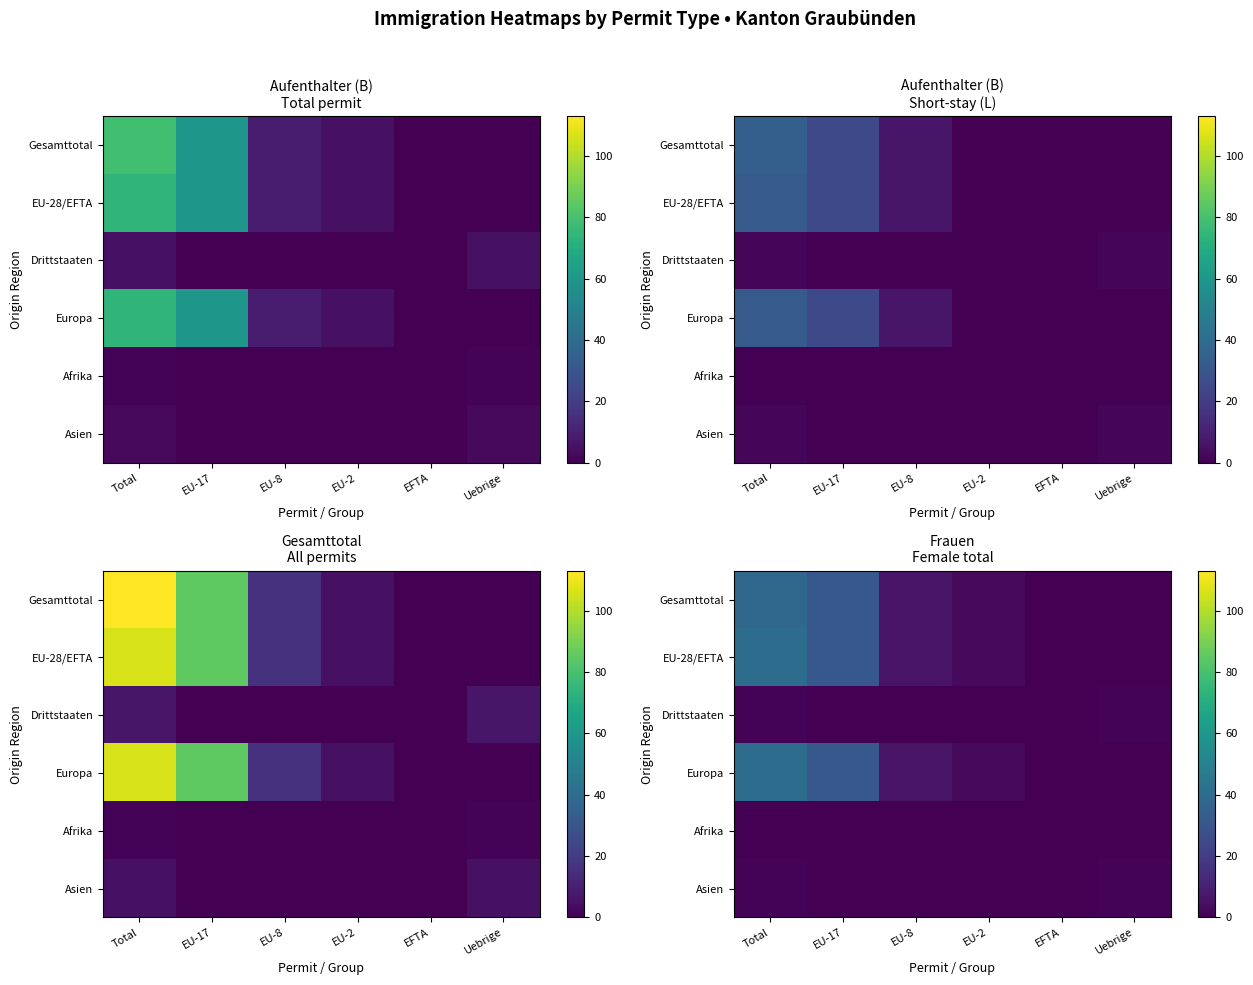

How many data points does each series have?

6